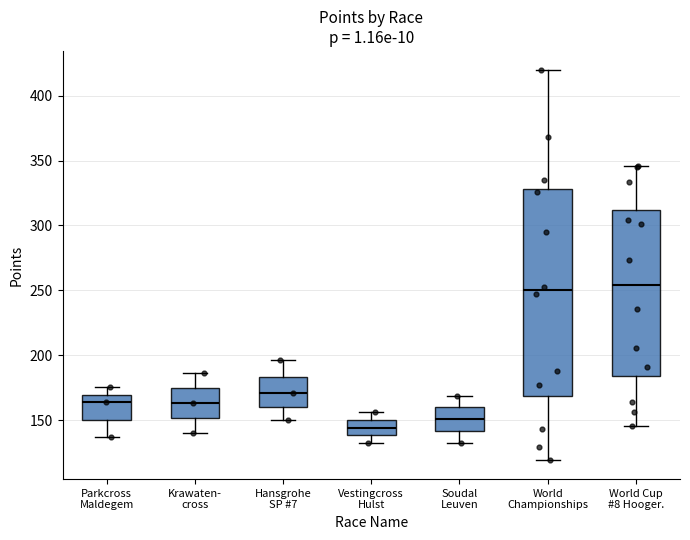

Reading left to right, transcribe this box plot: for each box, give where its median line is, the range the box spans, and where its two whiskers end, as read against the y-axis. The values are not printed on the chart, so give them approximately, as read against the axis.

Parkcross Maldegem: median 165, box 150 to 170, whiskers 135 to 175
Krawaten- cross: median 165, box 150 to 175, whiskers 140 to 185
Hansgrohe SP #7: median 170, box 160 to 185, whiskers 150 to 195
Vestingcross Hulst: median 145, box 140 to 150, whiskers 130 to 155
Soudal Leuven: median 150, box 140 to 160, whiskers 135 to 170
World Championships: median 250, box 170 to 330, whiskers 120 to 420
World Cup #8 Hooger.: median 255, box 185 to 310, whiskers 145 to 345